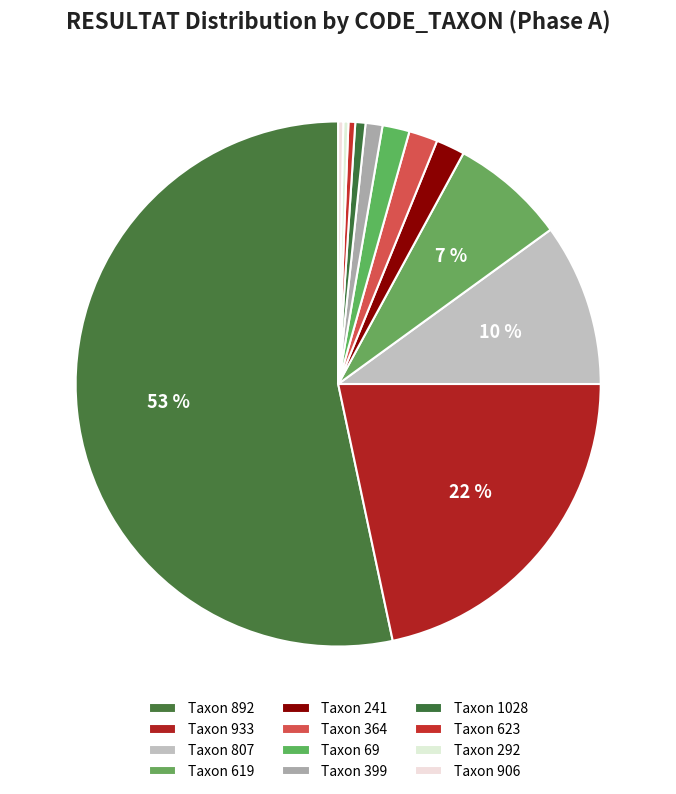

Count the number of slices in the pie.

12